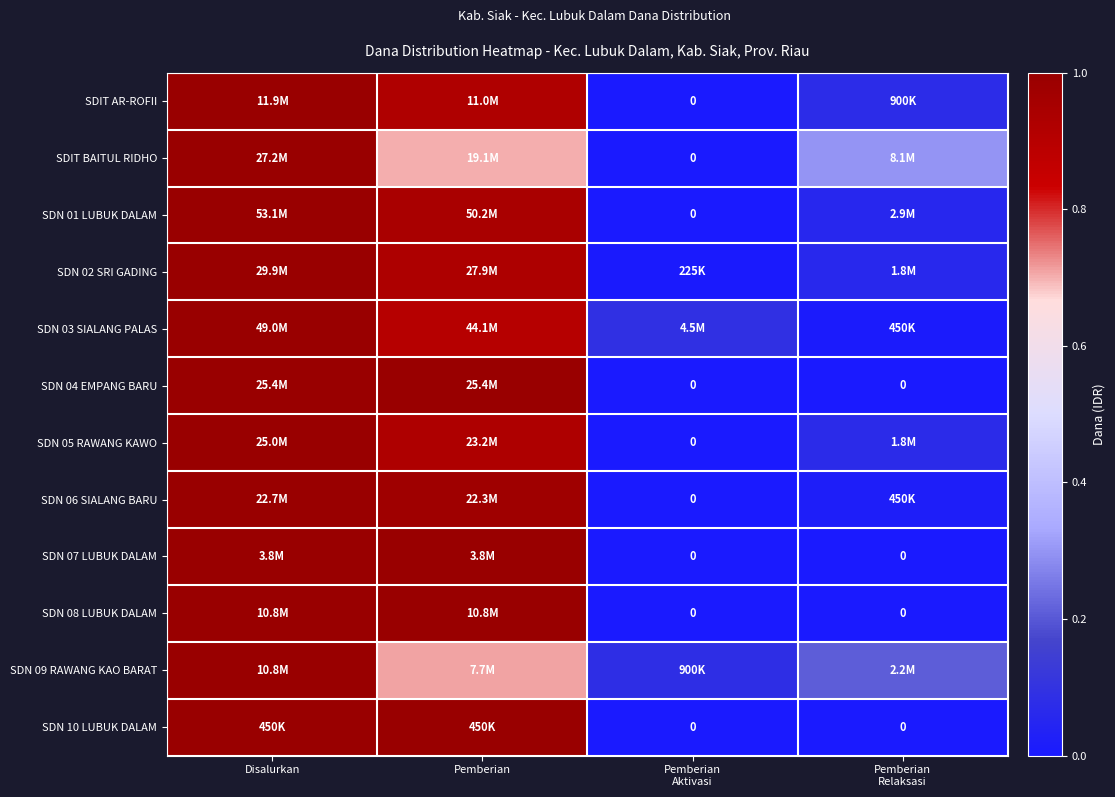

What is the difference between the second highest and minimum values in the SDN 02 SRI GADING series?

0.9